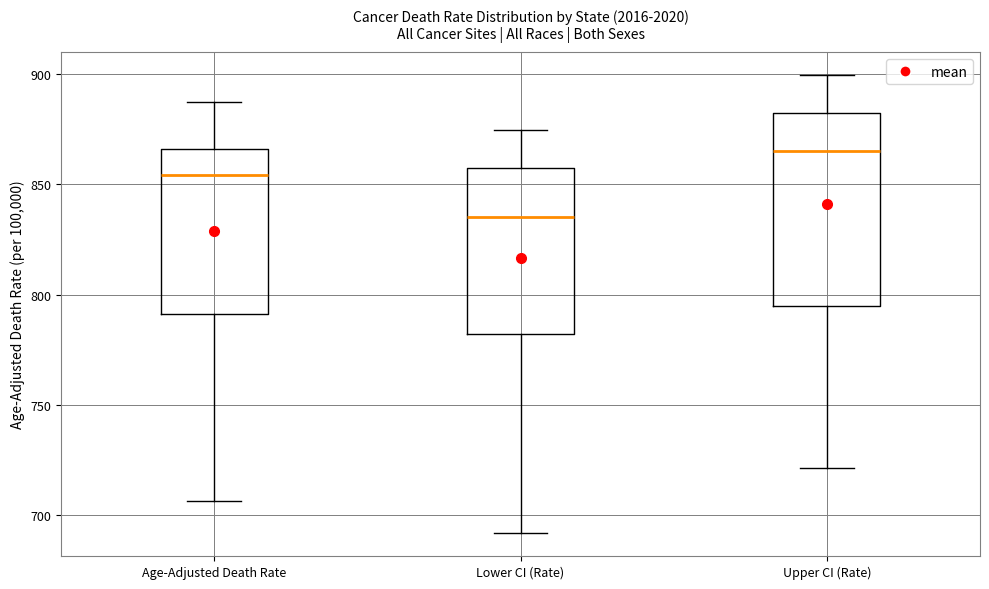

Comparing the boxes themselves (not the whiskers), which one is the tallest?

Upper CI (Rate)